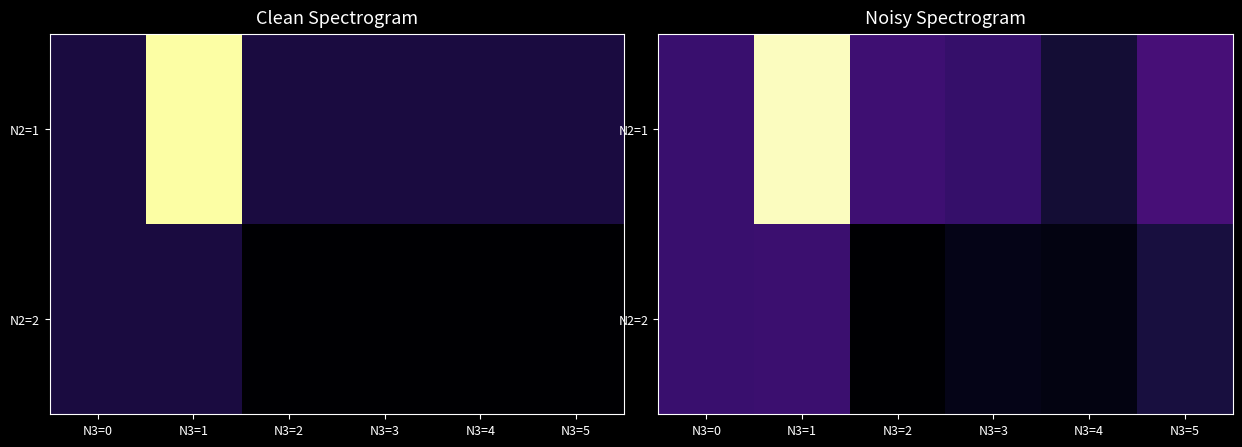

True or false: N2=1 has a value of 4.1 at N3=0.

True